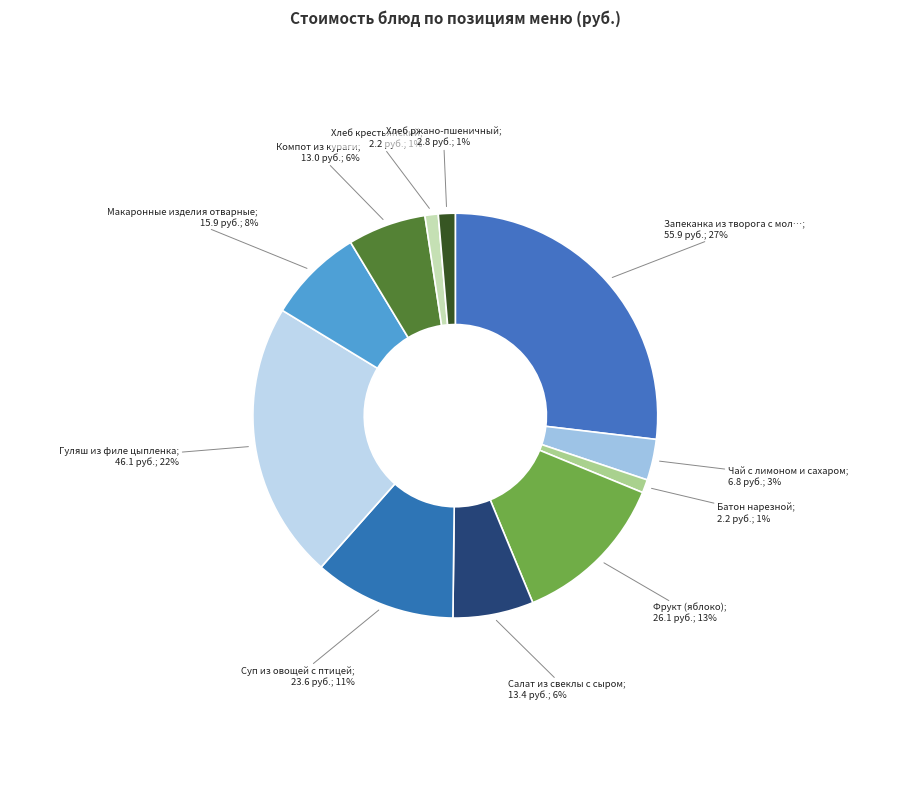

How many slices are in this pie chart?

11